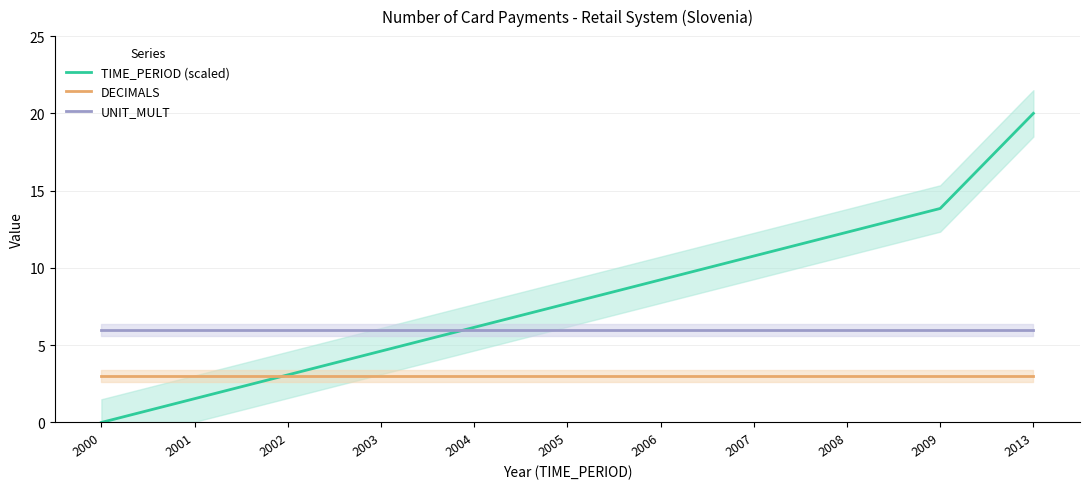

True or false: UNIT_MULT and DECIMALS cross at least once.

False